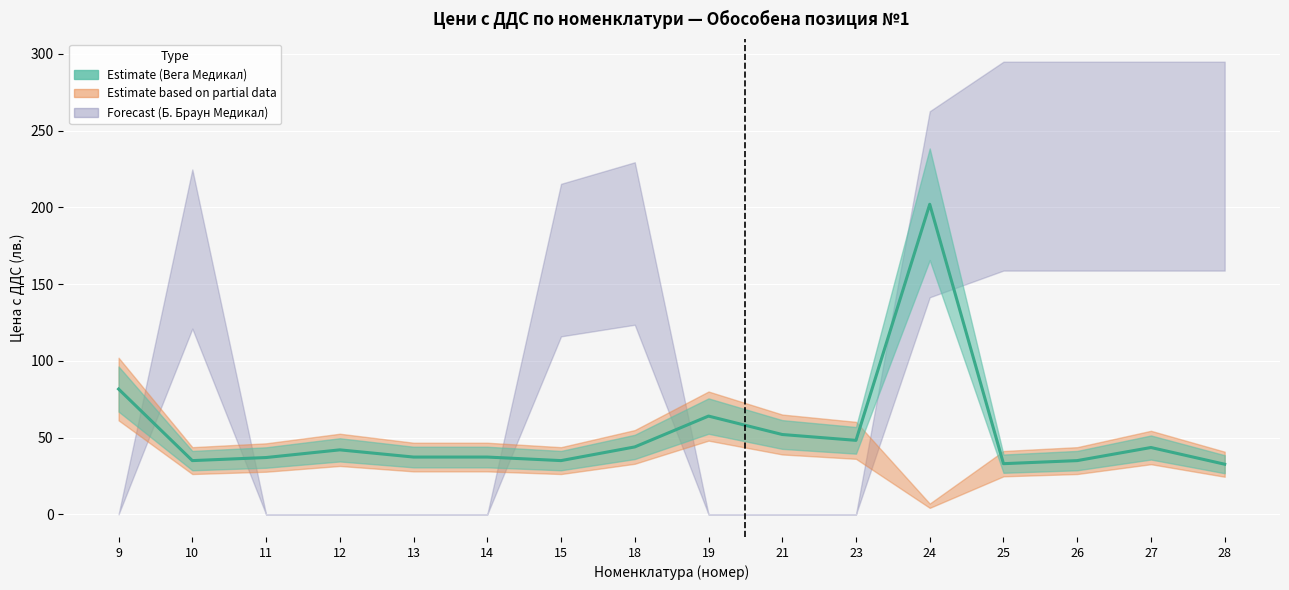

Is it true that Ориентировъчно количество equals 2.7 at 21?

False